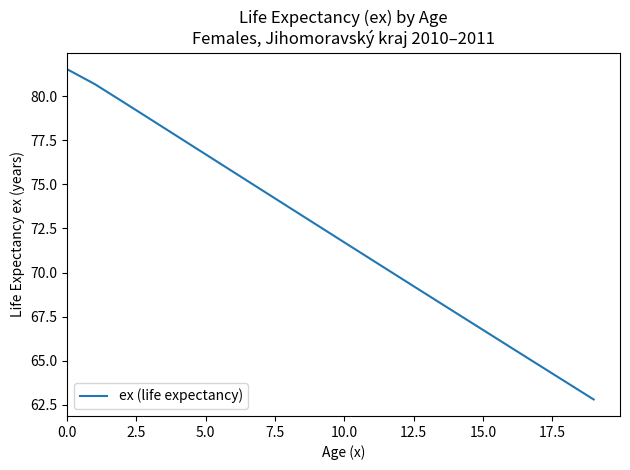

What is the greatest value displayed?

81.5